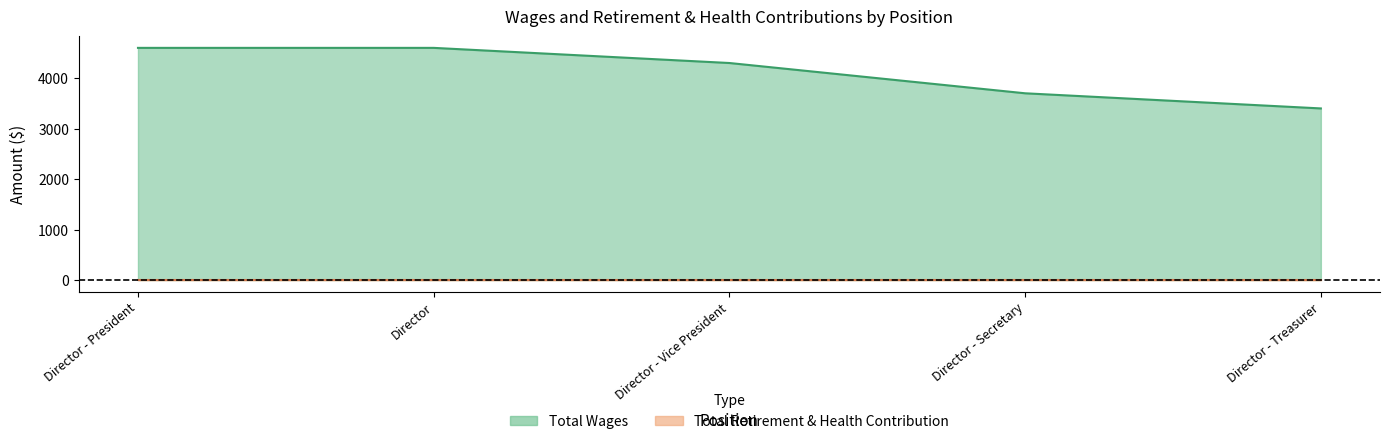

Which has a higher value, Director - President or Director - Treasurer?

Director - President